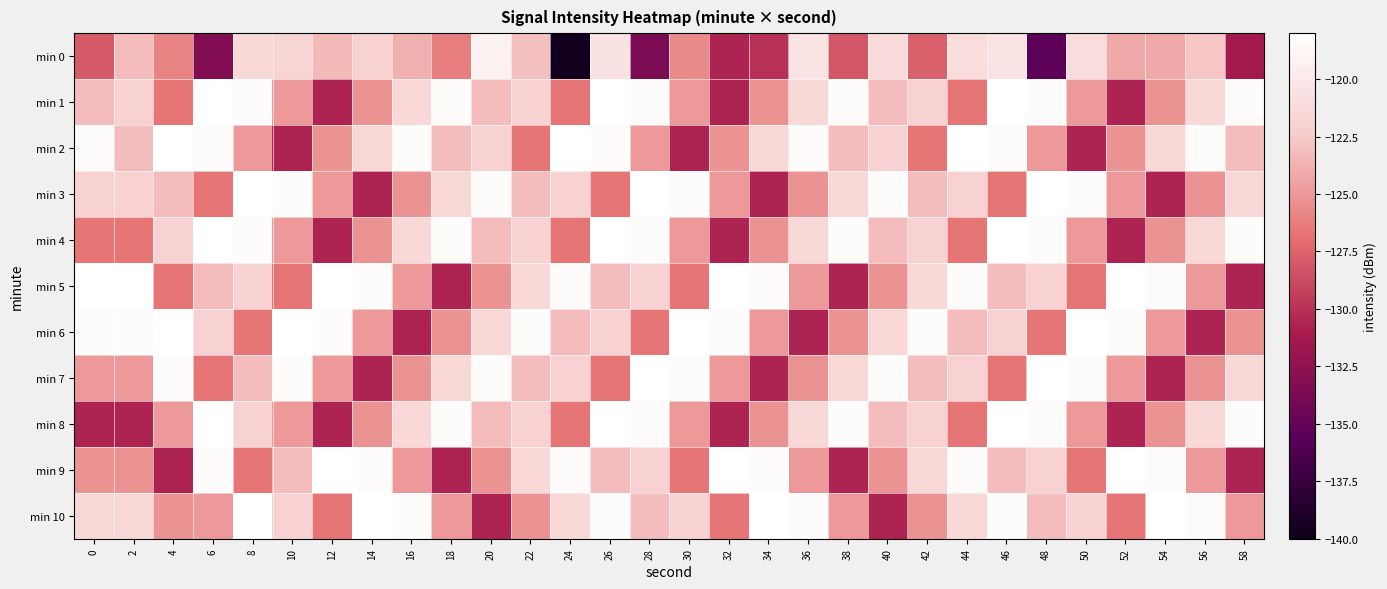

List the series in order of their peak value, highest first.

min 1, min 2, min 3, min 4, min 5, min 6, min 7, min 8, min 9, min 10, min 0